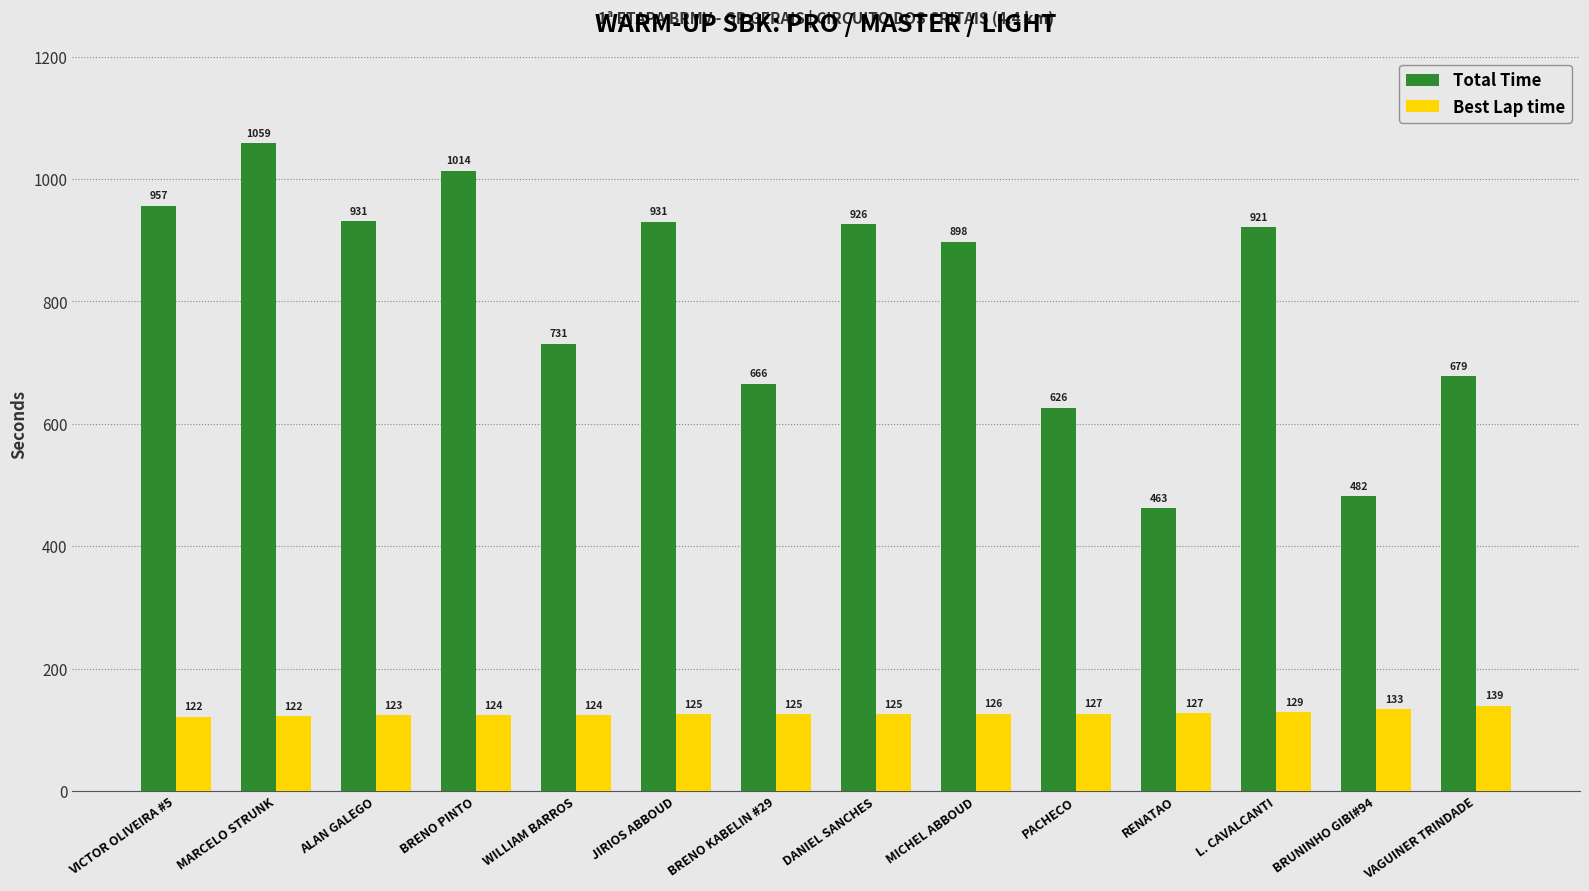

List the series in order of their overall mean, lowest first.

Best Lap time, Total Time